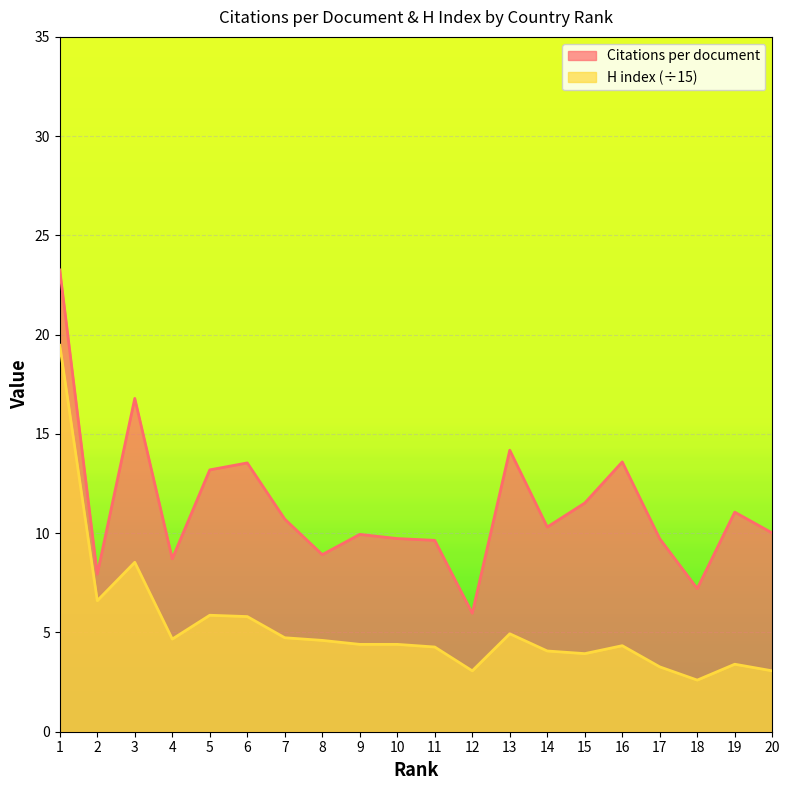

What is the sum of the Citations per document values at 13 and 17?

23.9